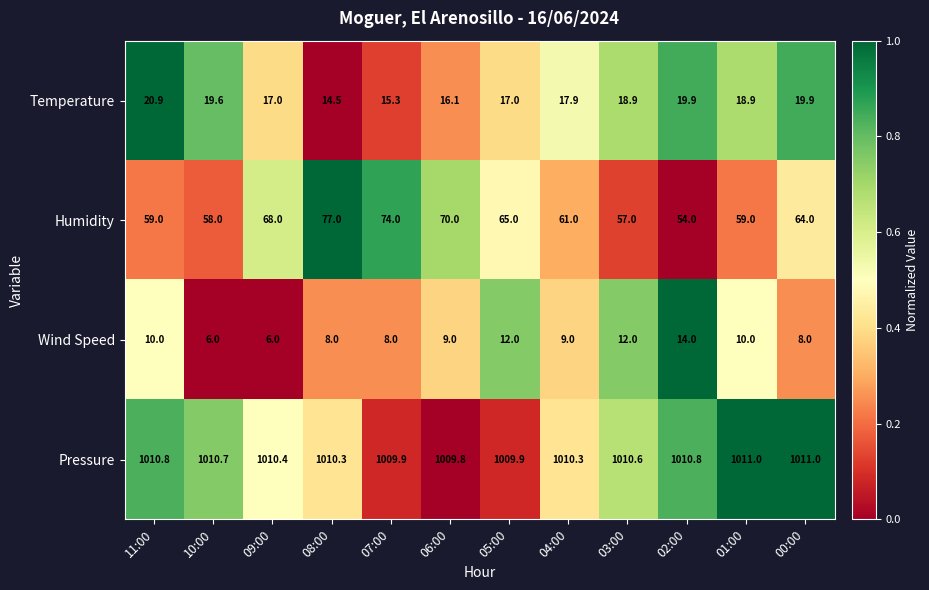

At which label does Humidity first exceed 64?

09:00